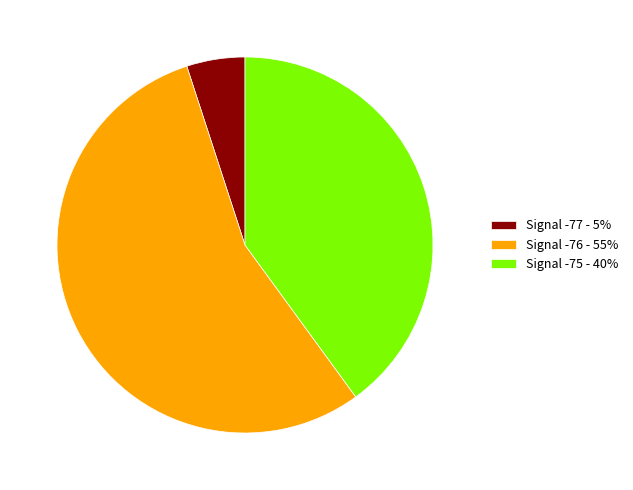

Do Signal -75 - 40% and Signal -76 - 55% together represent more than half of the pie?

Yes